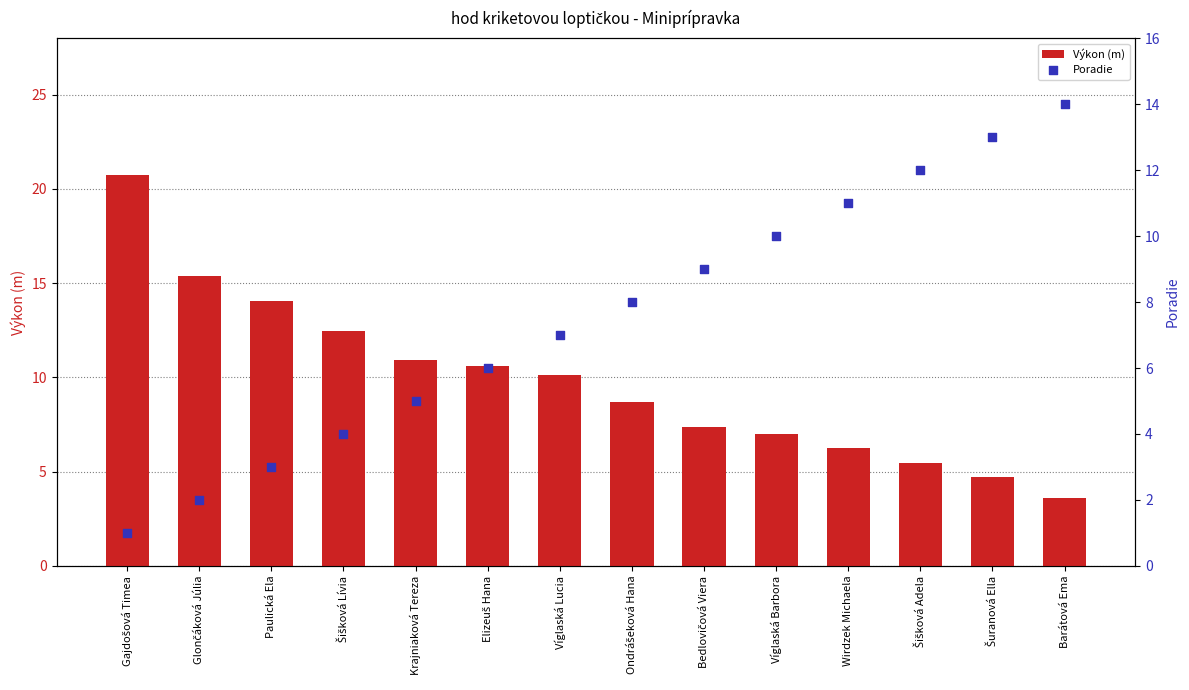

Which series reaches the minimum Y coordinate?

Poradie